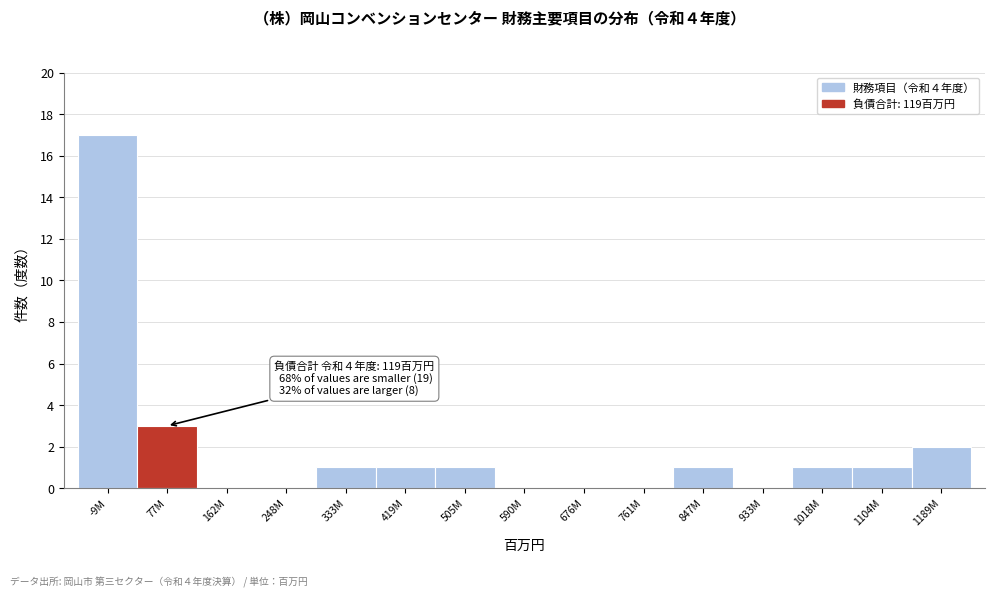

Reading right to left, what are all the values shown in this chart?

1189M=2	1104M=1	1018M=1	933M=0	847M=1	761M=0	676M=0	590M=0	505M=1	419M=1	333M=1	248M=0	162M=0	77M=3	-9M=17